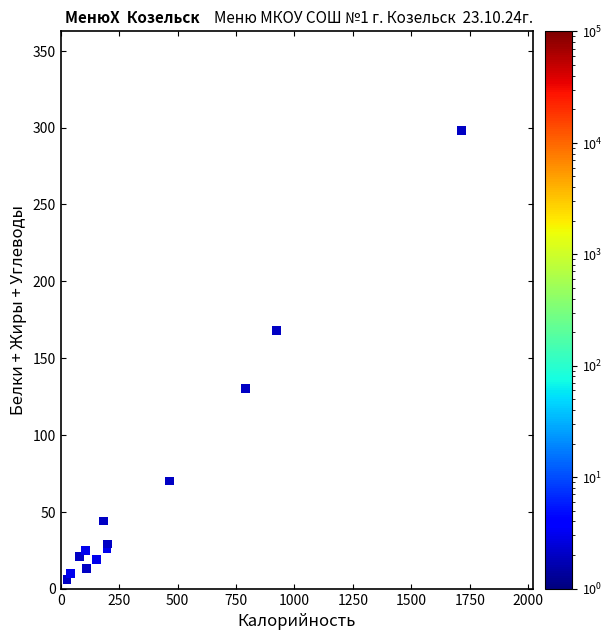

What Y value in the scatter plot is closest to 152?

168